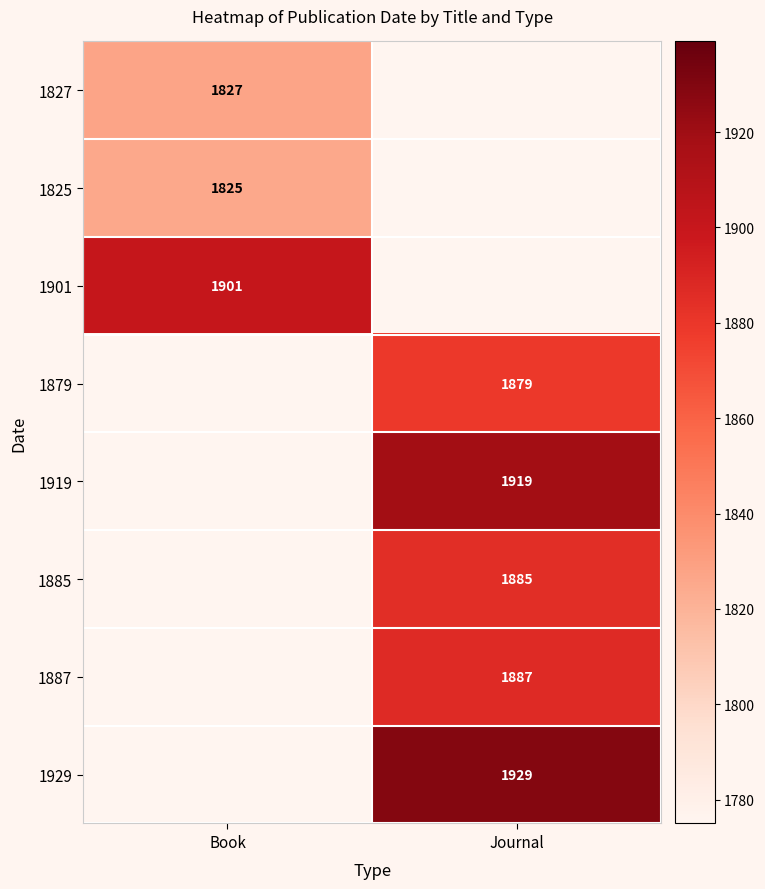

Between Journal and Book, which is larger?

Book